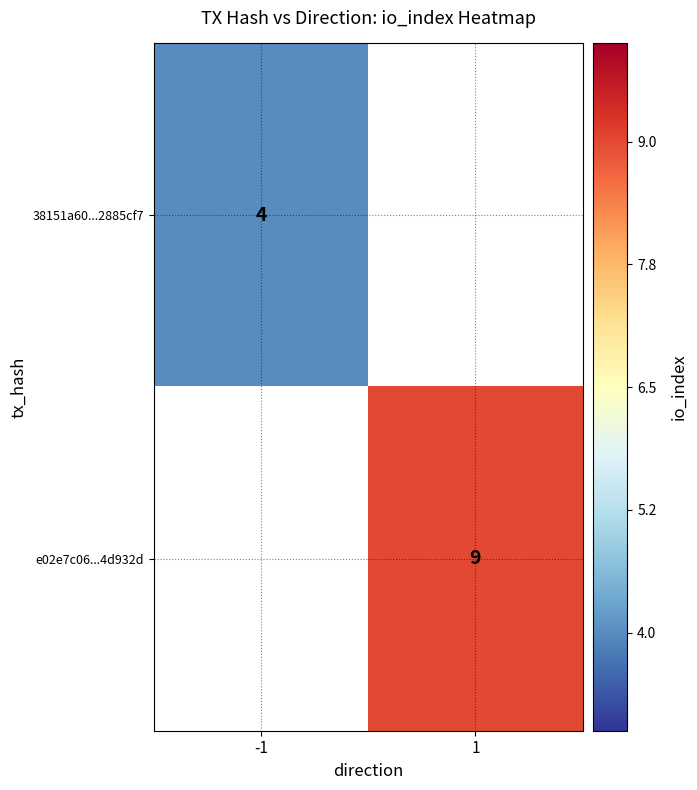

At how many categories does at least one series exceed 7?

1